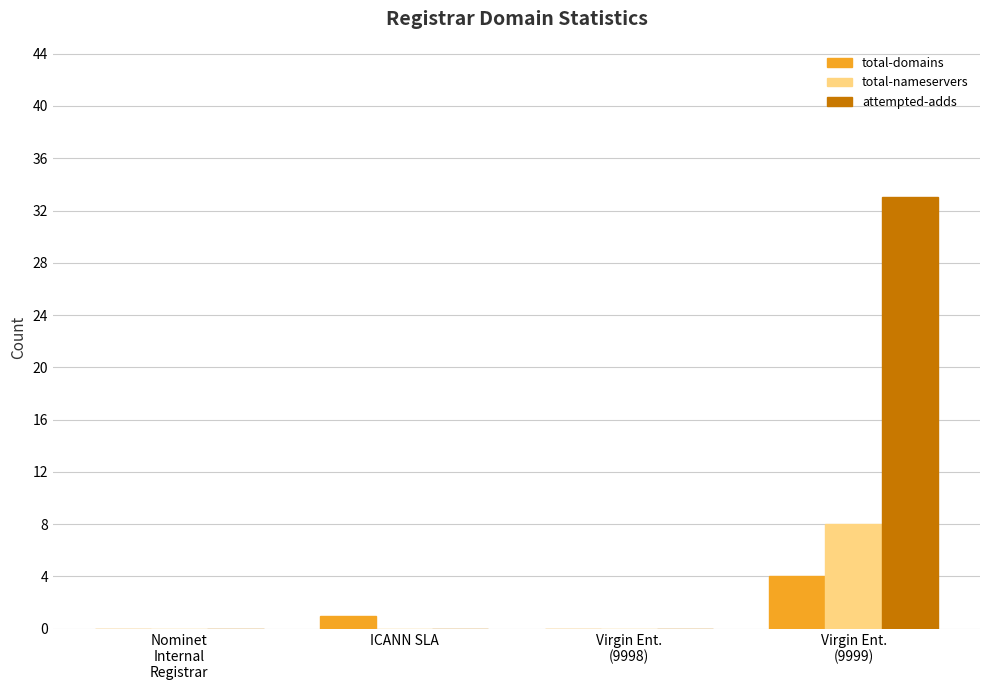

What are all the series names shown in the legend?

total-domains, total-nameservers, attempted-adds